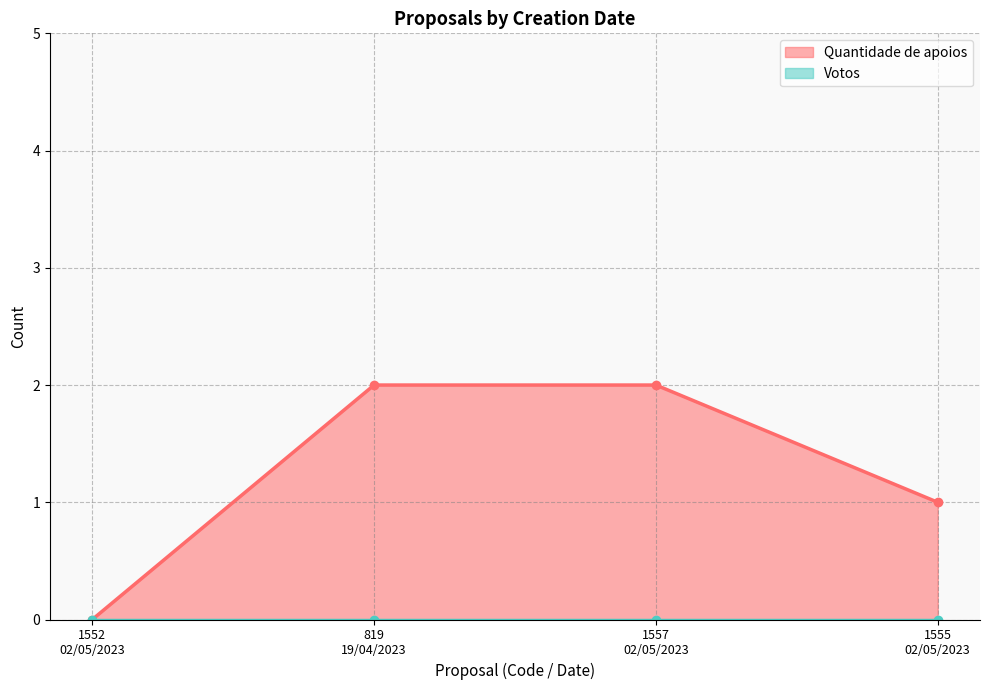

Reading left to right, transcribe all the data shown in this chart.

0	2	2	1